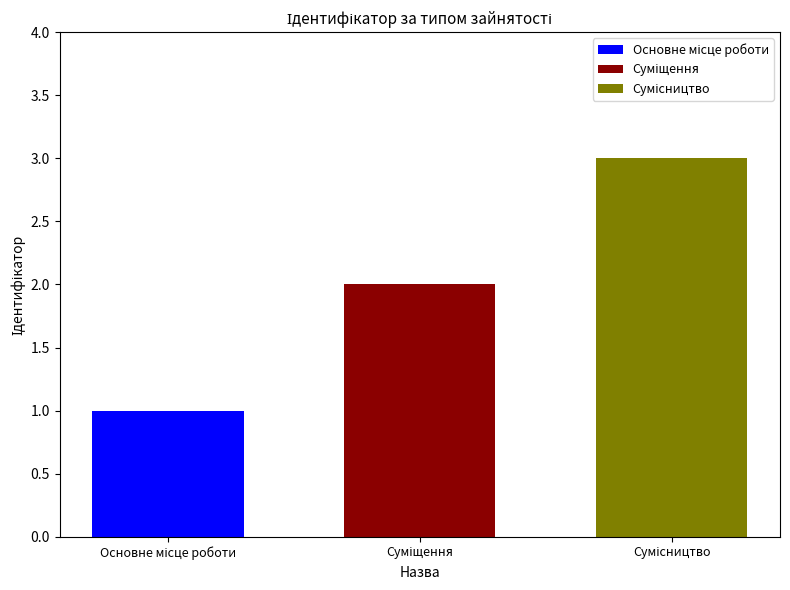

How many data points does each series have?

1